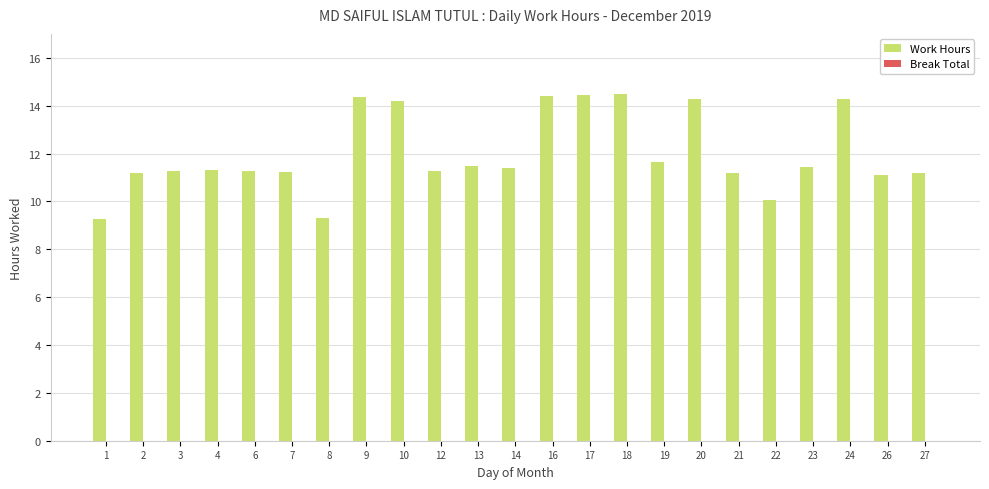

What is the maximum value shown in the chart?

14.5